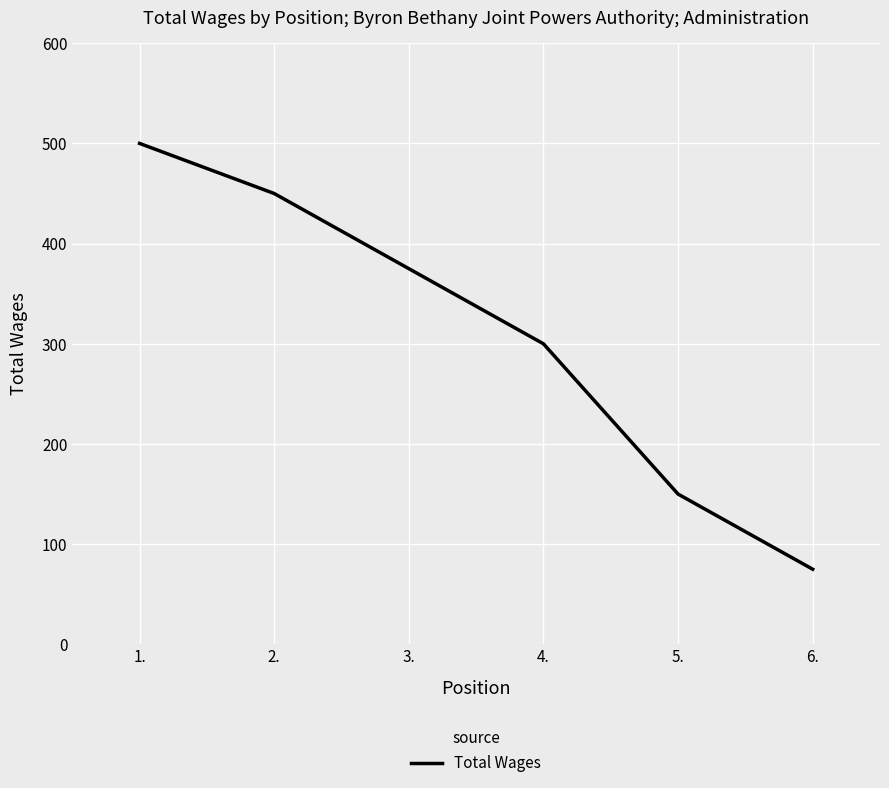

Rank the categories by value from lowest to highest.

6., 5., 4., 3., 2., 1.